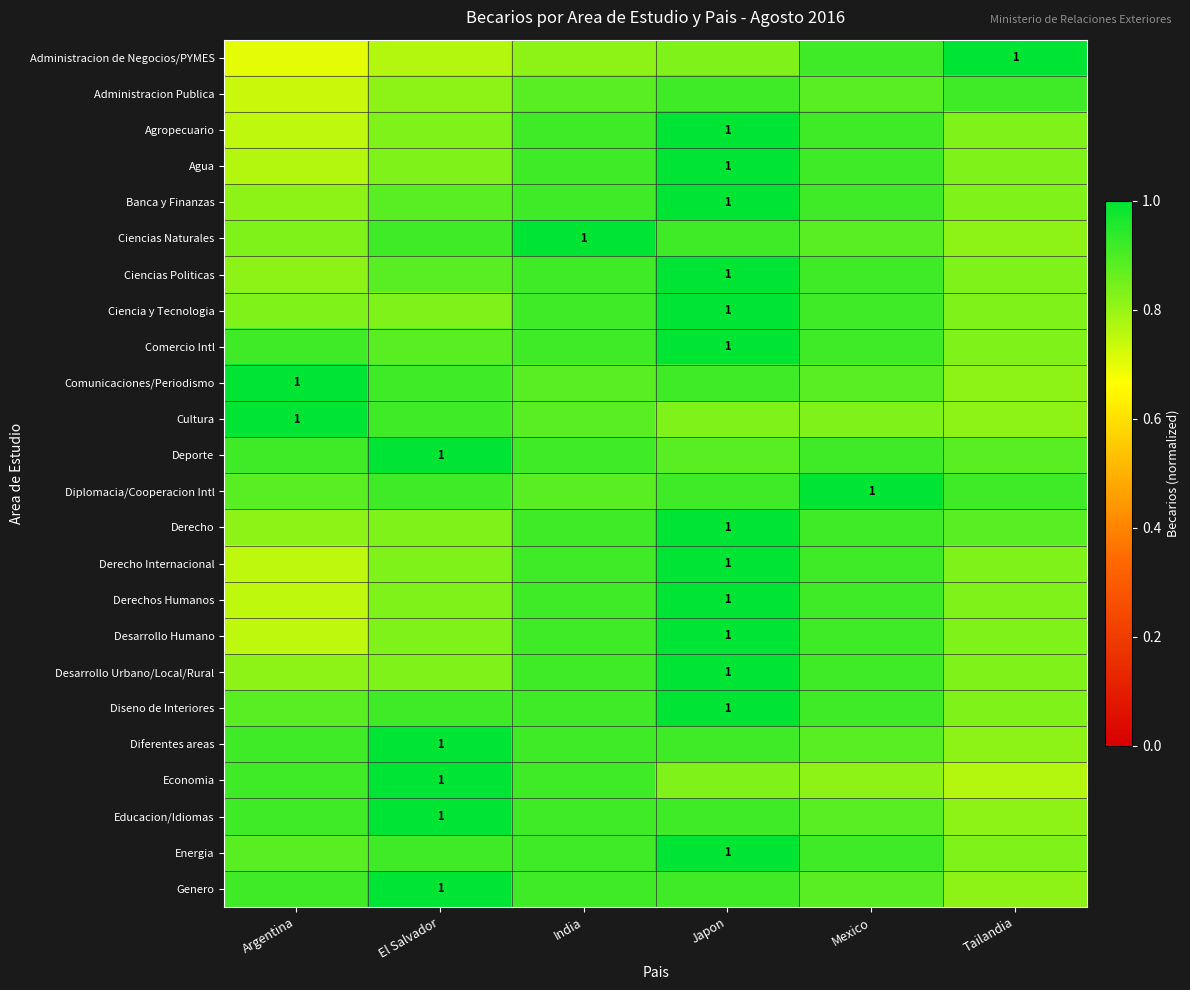

What is the maximum value shown in the chart?

1.0